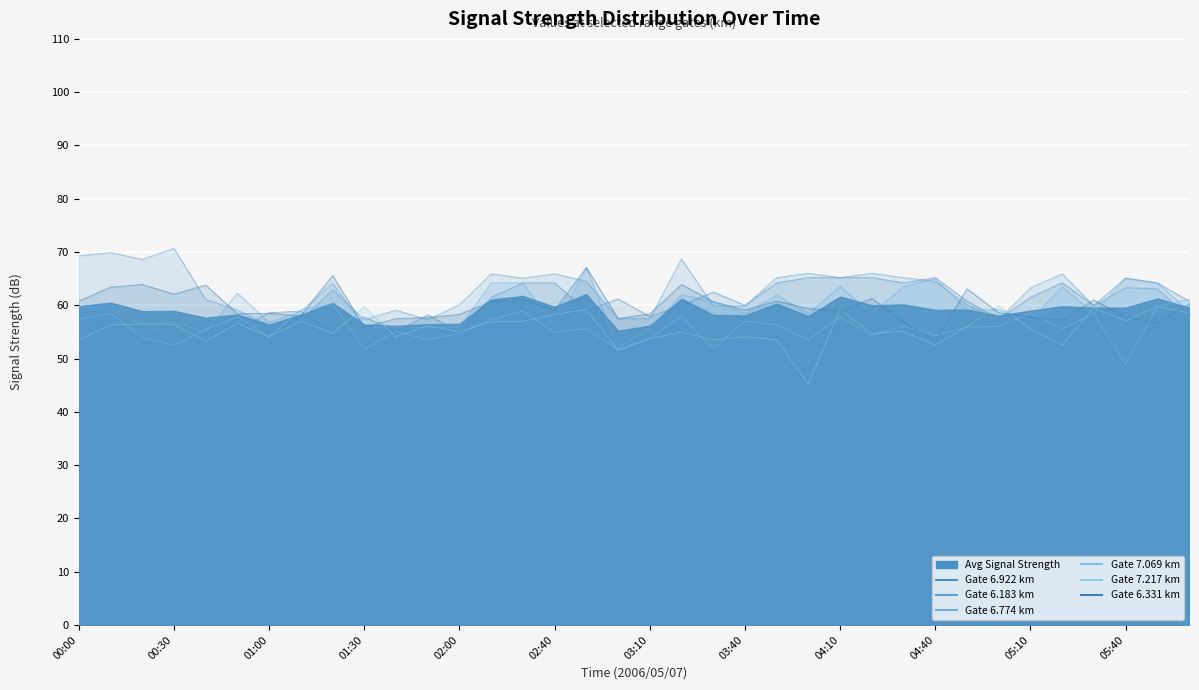

The Gate 6.331 km series shows 78.4 at 29. True or false?

False